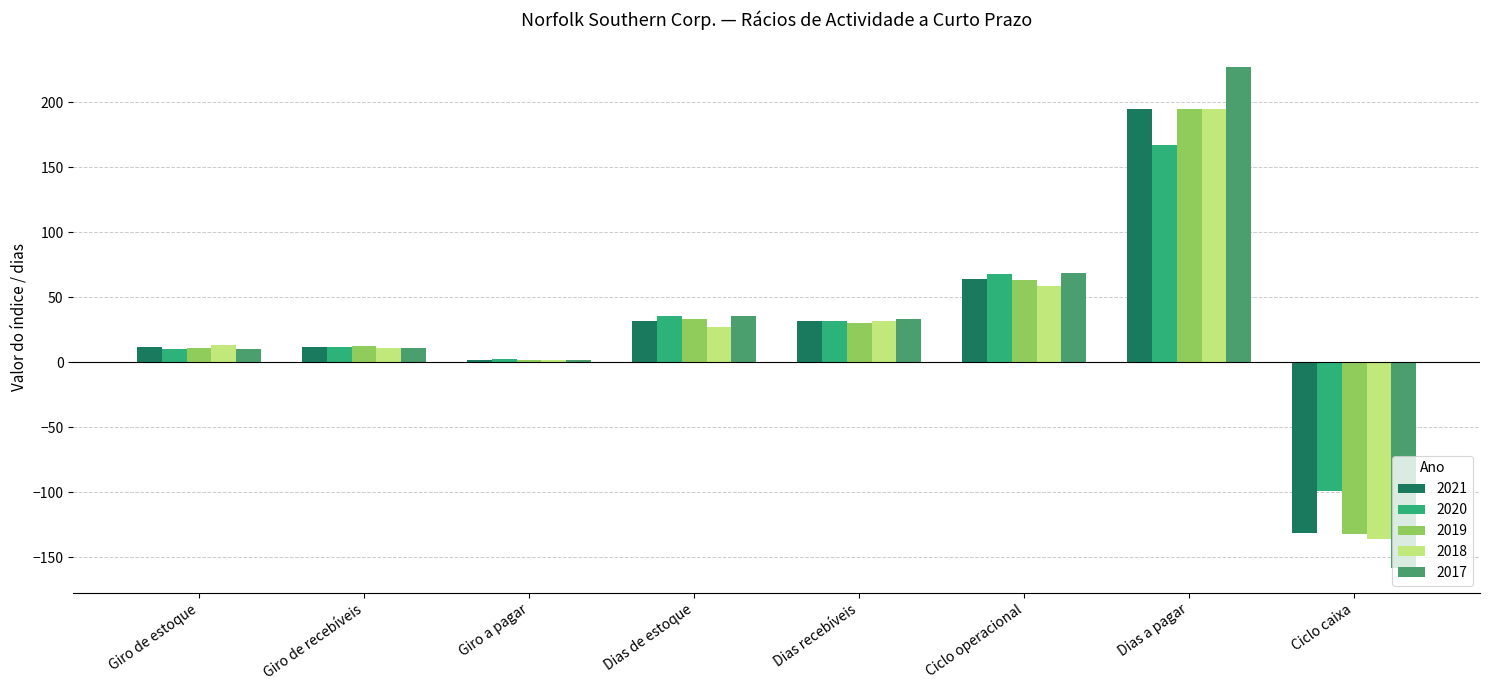

What position from the left is Ciclo caixa?

8